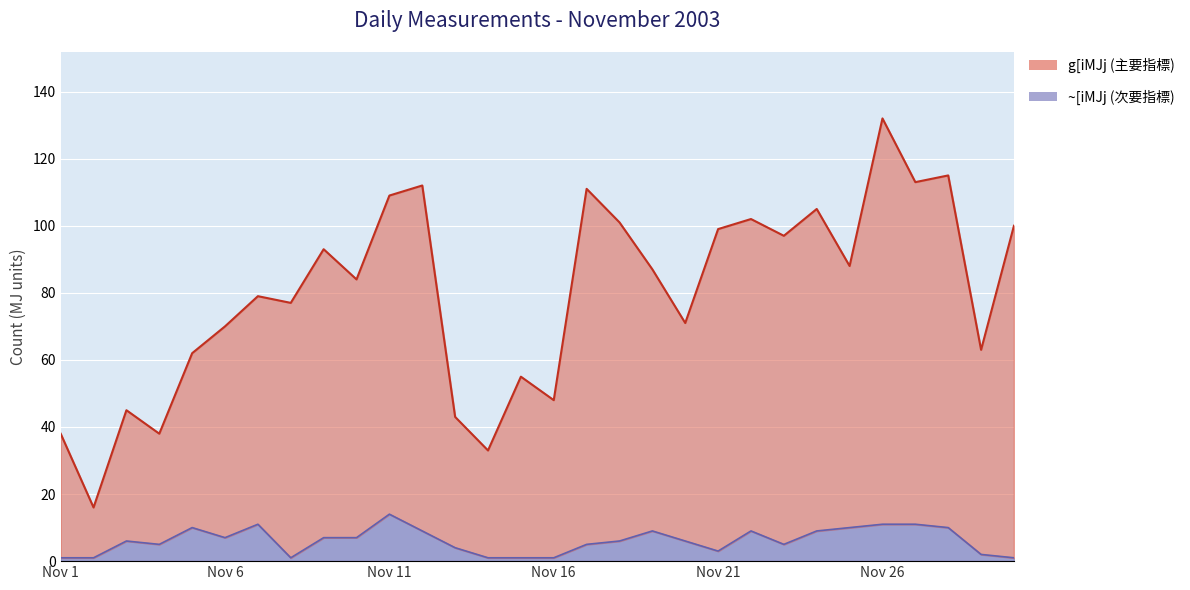

At which category does ~[iMJj reach its first local peak?

2003/11/3